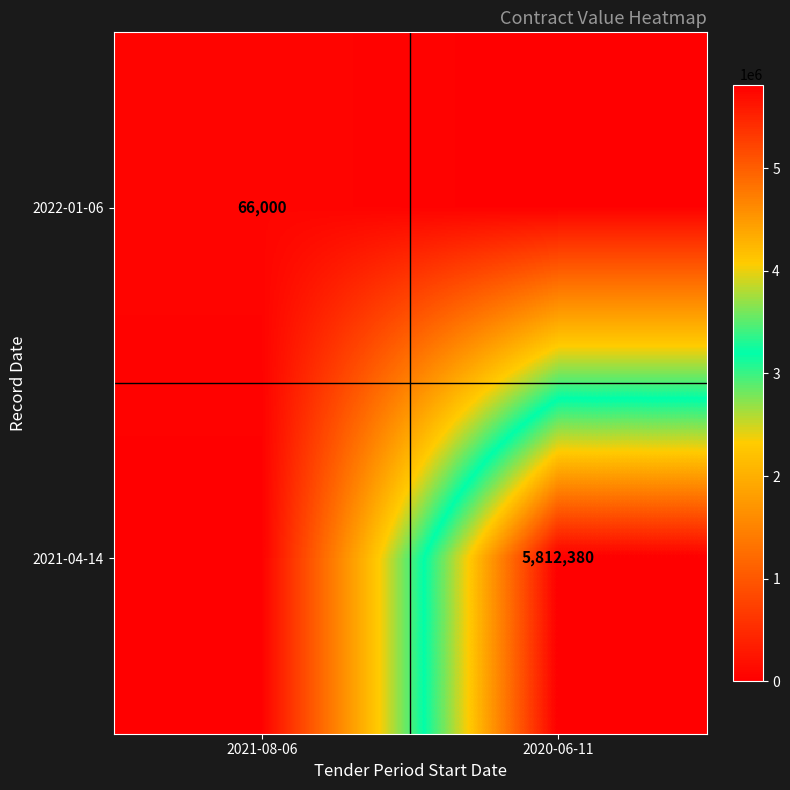

True or false: 2021-04-14 has a value of 10427843 at 2020-06-11.

False